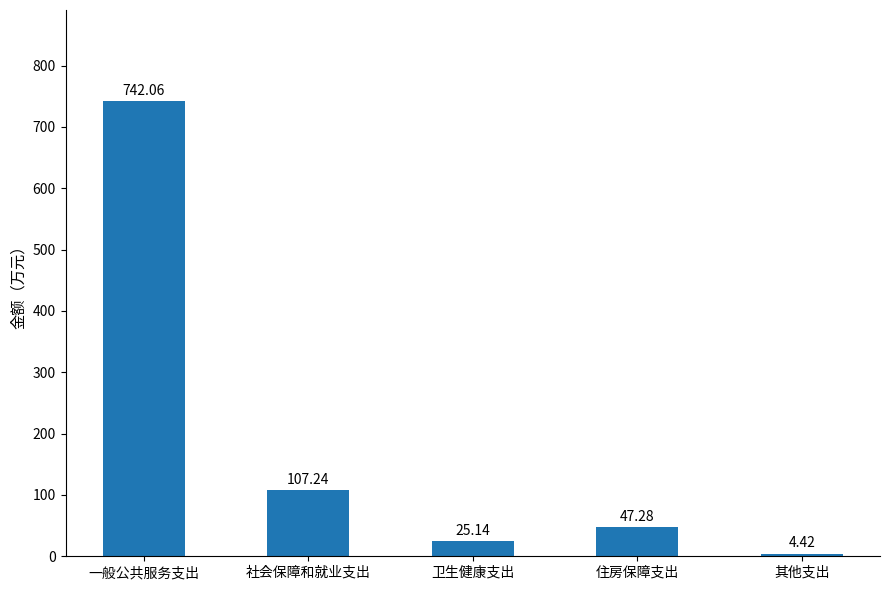

Where does the data first go above 47?

一般公共服务支出